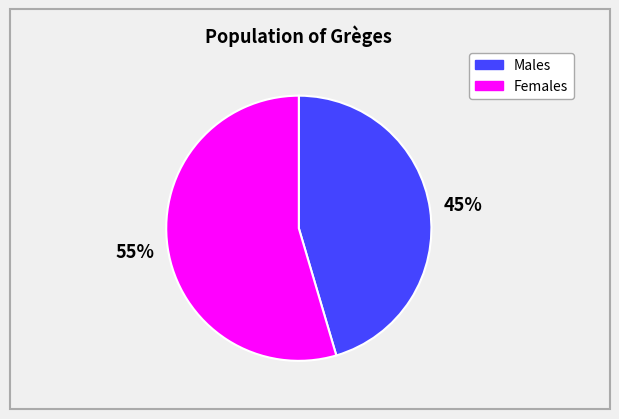

Count the number of slices in the pie.

2